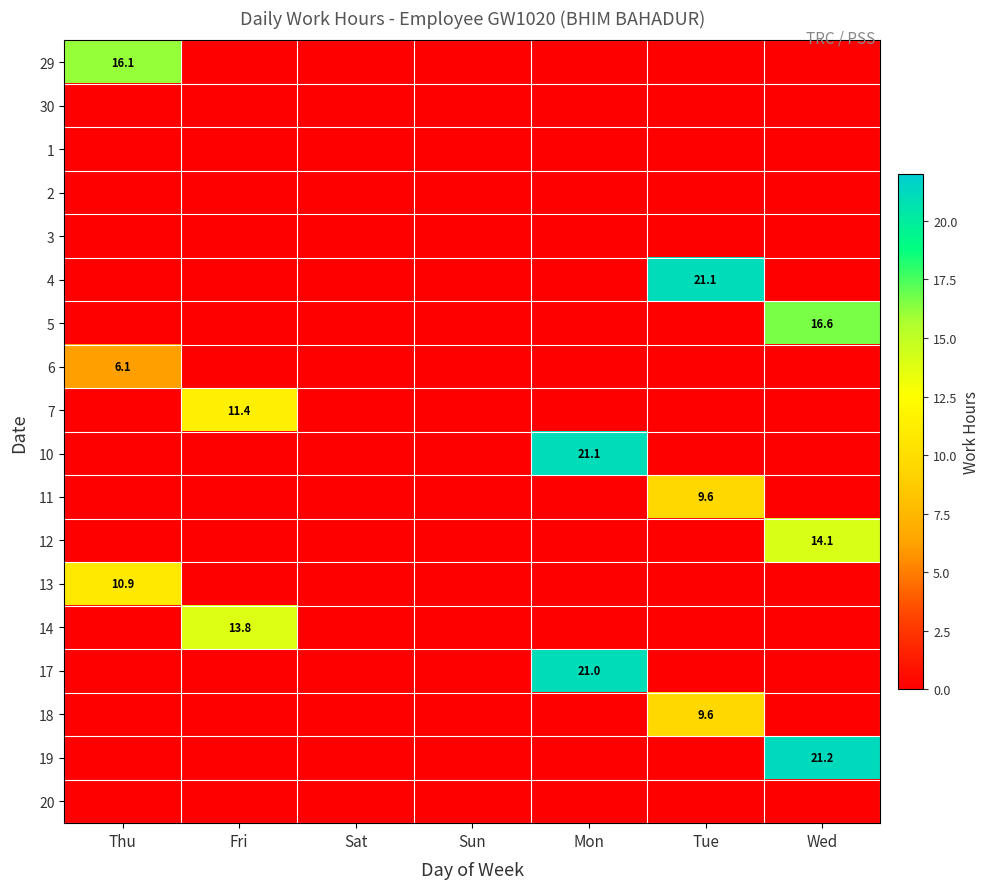

What is the total value across all series at Fri?

25.2